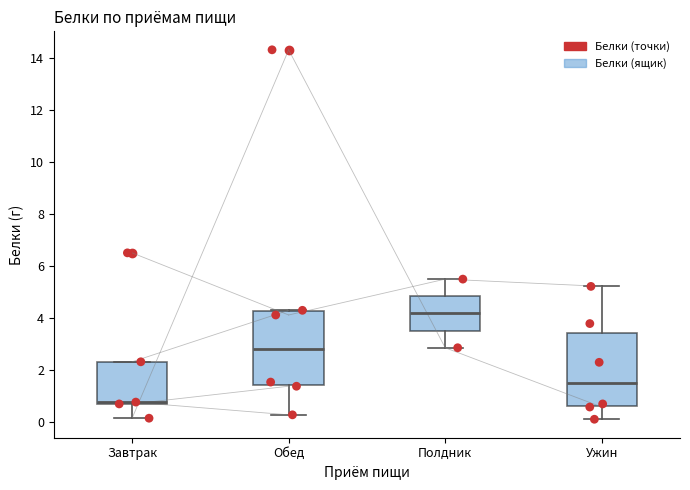

Reading left to right, transcribe this box plot: for each box, give where its median line is, the range the box spans, and where its two whiskers end, as read against the y-axis. The values are not printed on the chart, so give them approximately, as read against the axis.

Завтрак: median 0.8, box 0.6 to 2.4, whiskers 0.2 to 2.4
Обед: median 2.8, box 1.4 to 4.2, whiskers 0.2 to 4.2
Полдник: median 4.2, box 3.6 to 4.8, whiskers 2.8 to 5.4
Ужин: median 1.4, box 0.6 to 3.4, whiskers 0.0 to 5.2